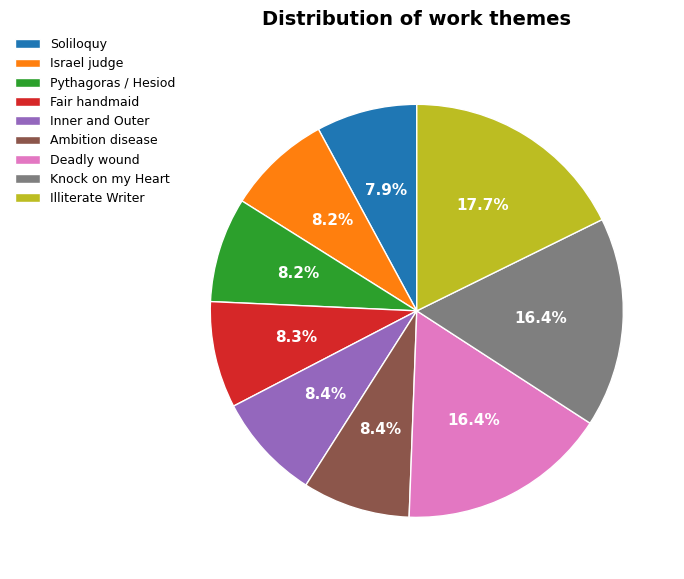

What is the largest slice in the pie chart?

Illiterate Writer